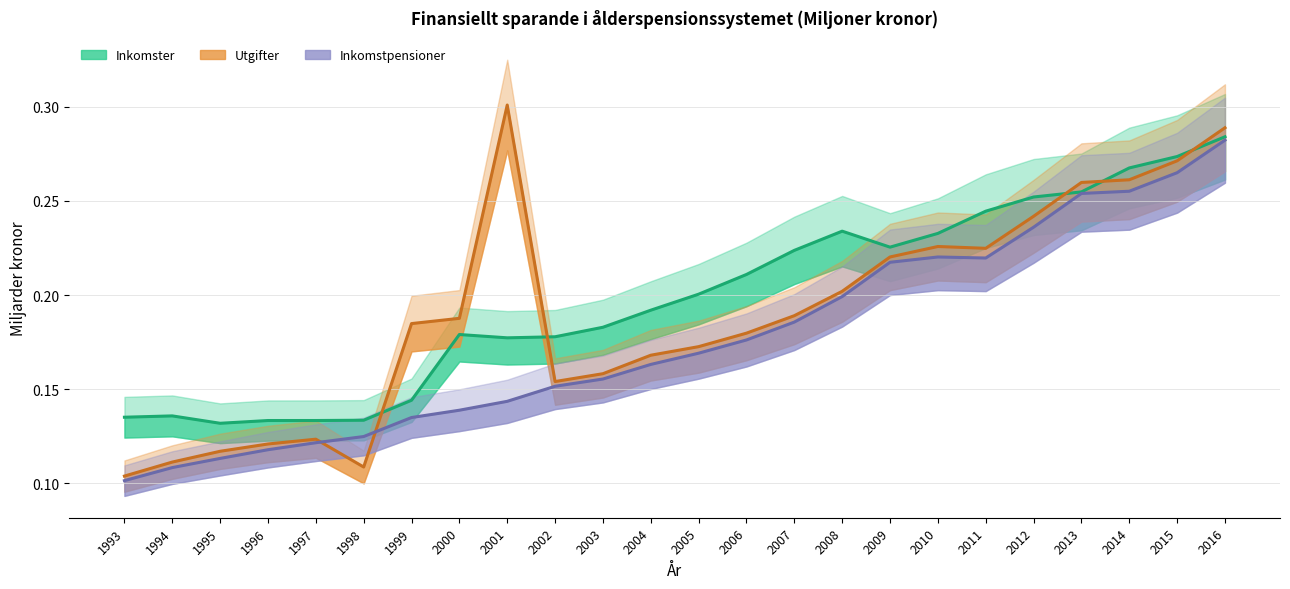

Is the value of Utgifter (linje) at 2009 greater than the value of Inkomstpensioner (linje) at 2006?

Yes